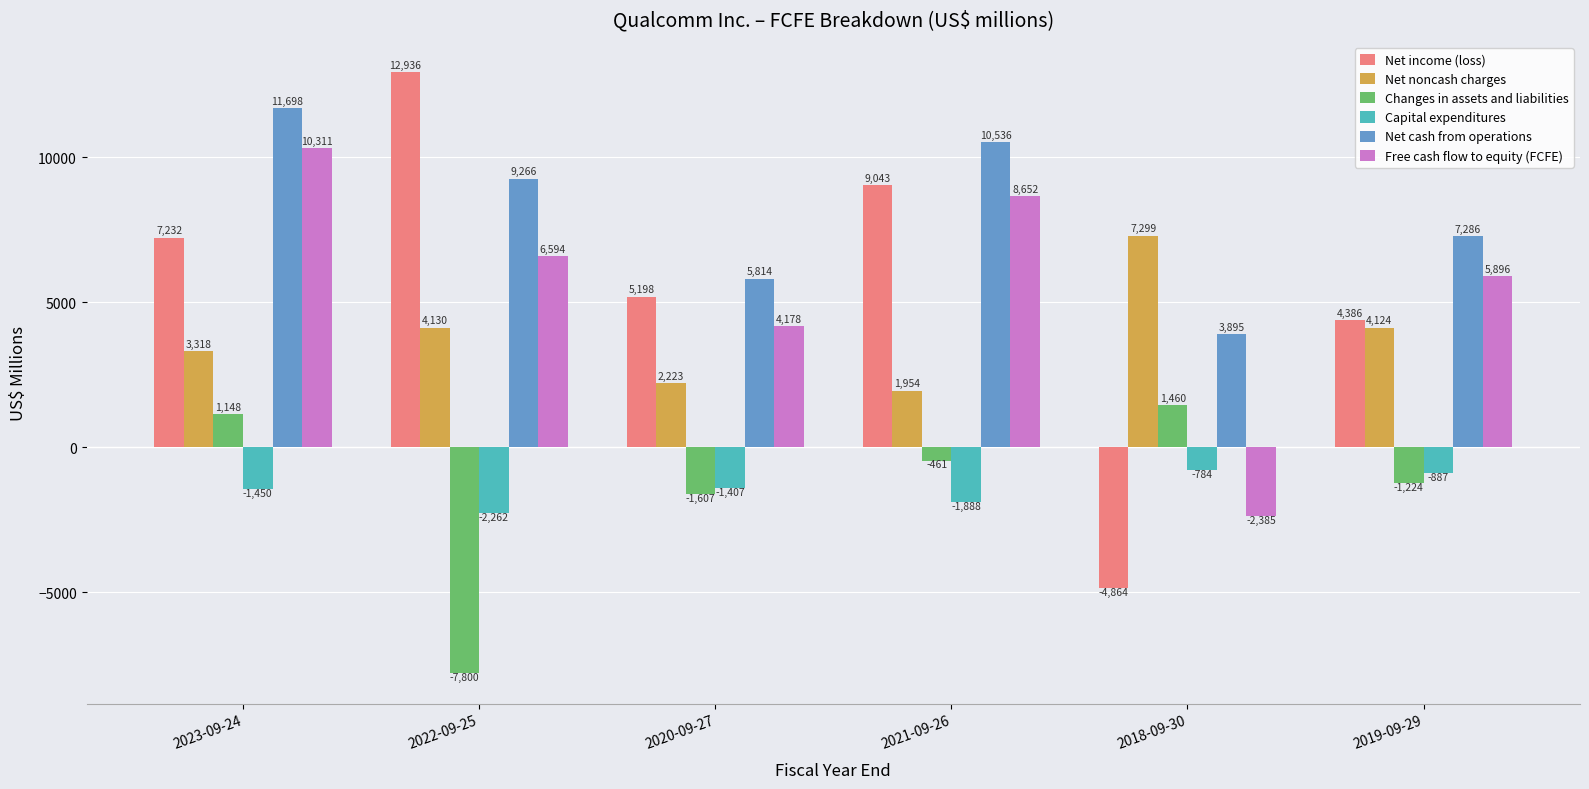

What is the total value across all series at 2020-09-27?

14399